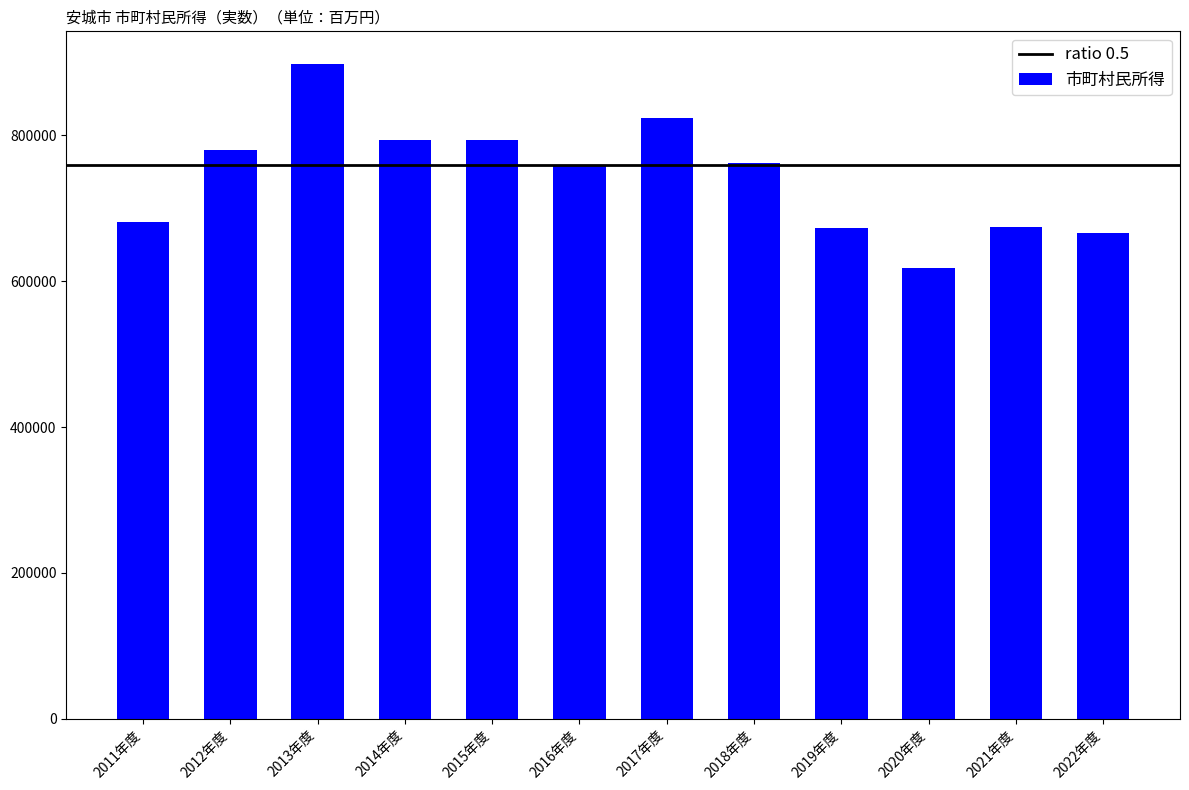

What position from the left is 2018年度?

8